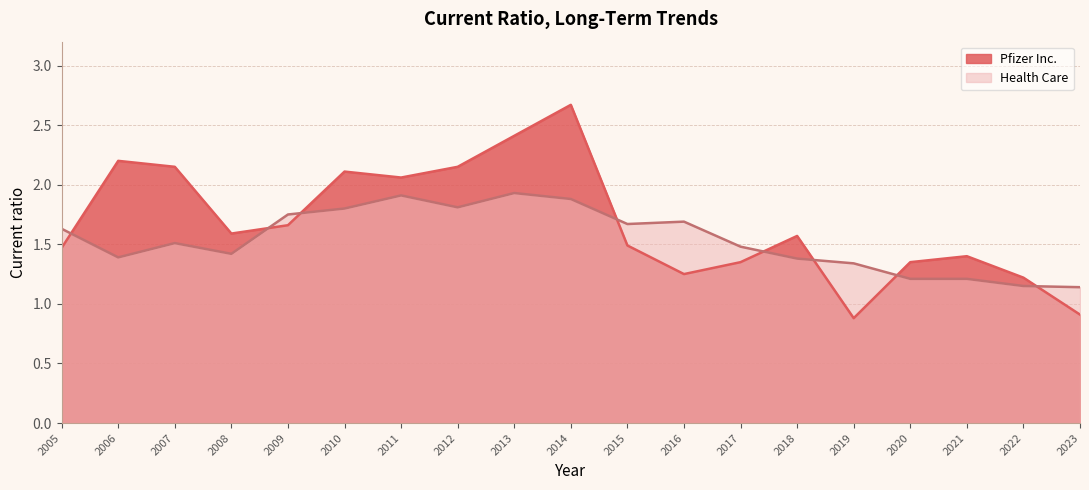

List the series in order of their overall mean, lowest first.

Health Care, Pfizer Inc.